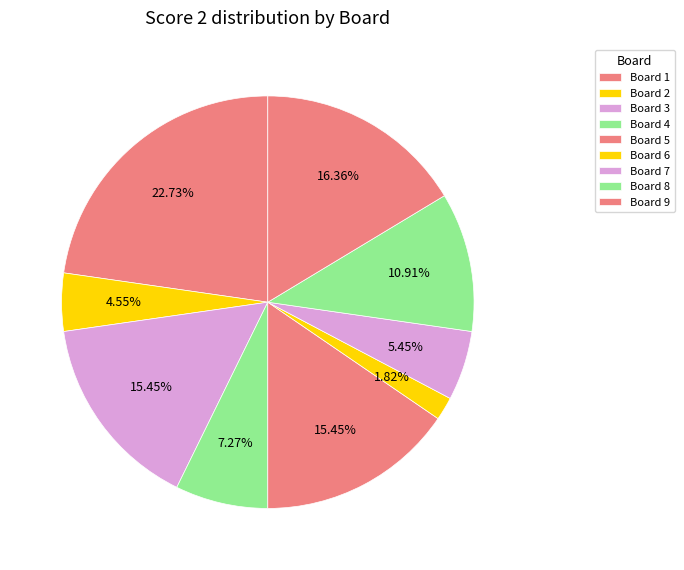

Which slice is the largest?

Board 1